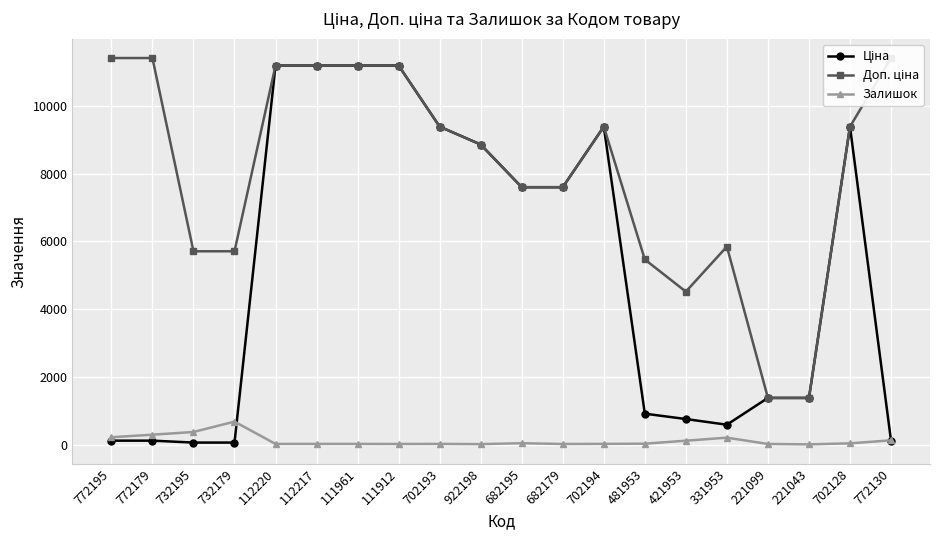

At which category is the sum across all series the highest?

112220